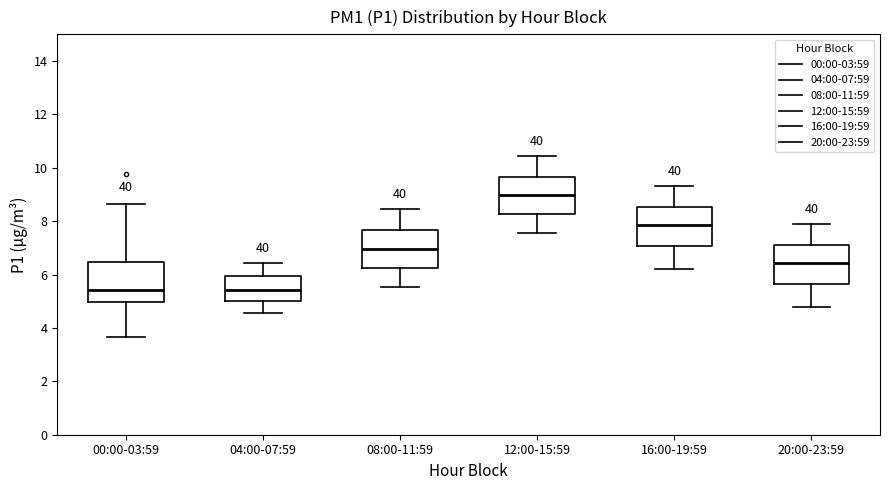

Reading left to right, transcribe this box plot: for each box, give where its median line is, the range the box spans, and where its two whiskers end, as read against the y-axis. The values are not printed on the chart, so give them approximately, as read against the axis.

00:00-03:59: median 5.4, box 5.0 to 6.4, whiskers 3.6 to 8.6
04:00-07:59: median 5.4, box 5.0 to 6.0, whiskers 4.6 to 6.4
08:00-11:59: median 7.0, box 6.2 to 7.6, whiskers 5.6 to 8.4
12:00-15:59: median 9.0, box 8.2 to 9.6, whiskers 7.6 to 10.4
16:00-19:59: median 7.8, box 7.0 to 8.6, whiskers 6.2 to 9.4
20:00-23:59: median 6.4, box 5.6 to 7.2, whiskers 4.8 to 8.0